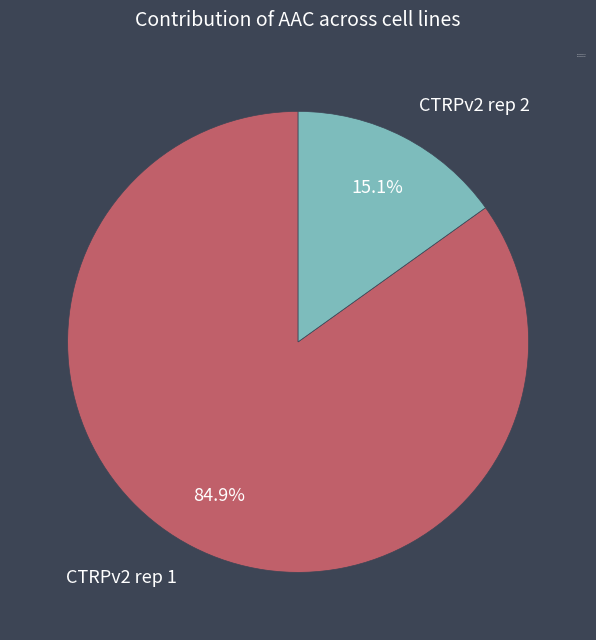

How many segments does this pie chart have?

2